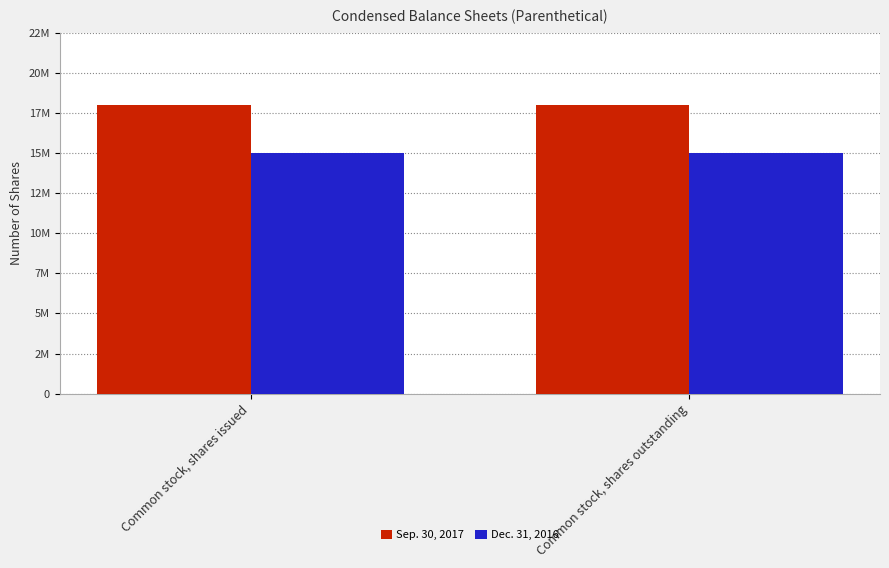

Does the chart contain stacked bars?

No